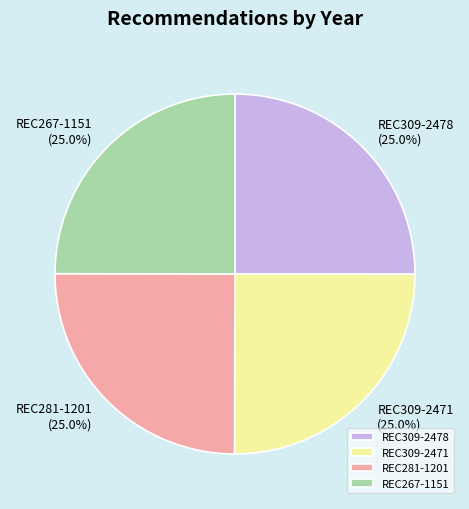

What is the total percentage of REC281-1201 and REC309-2471?

50.0%